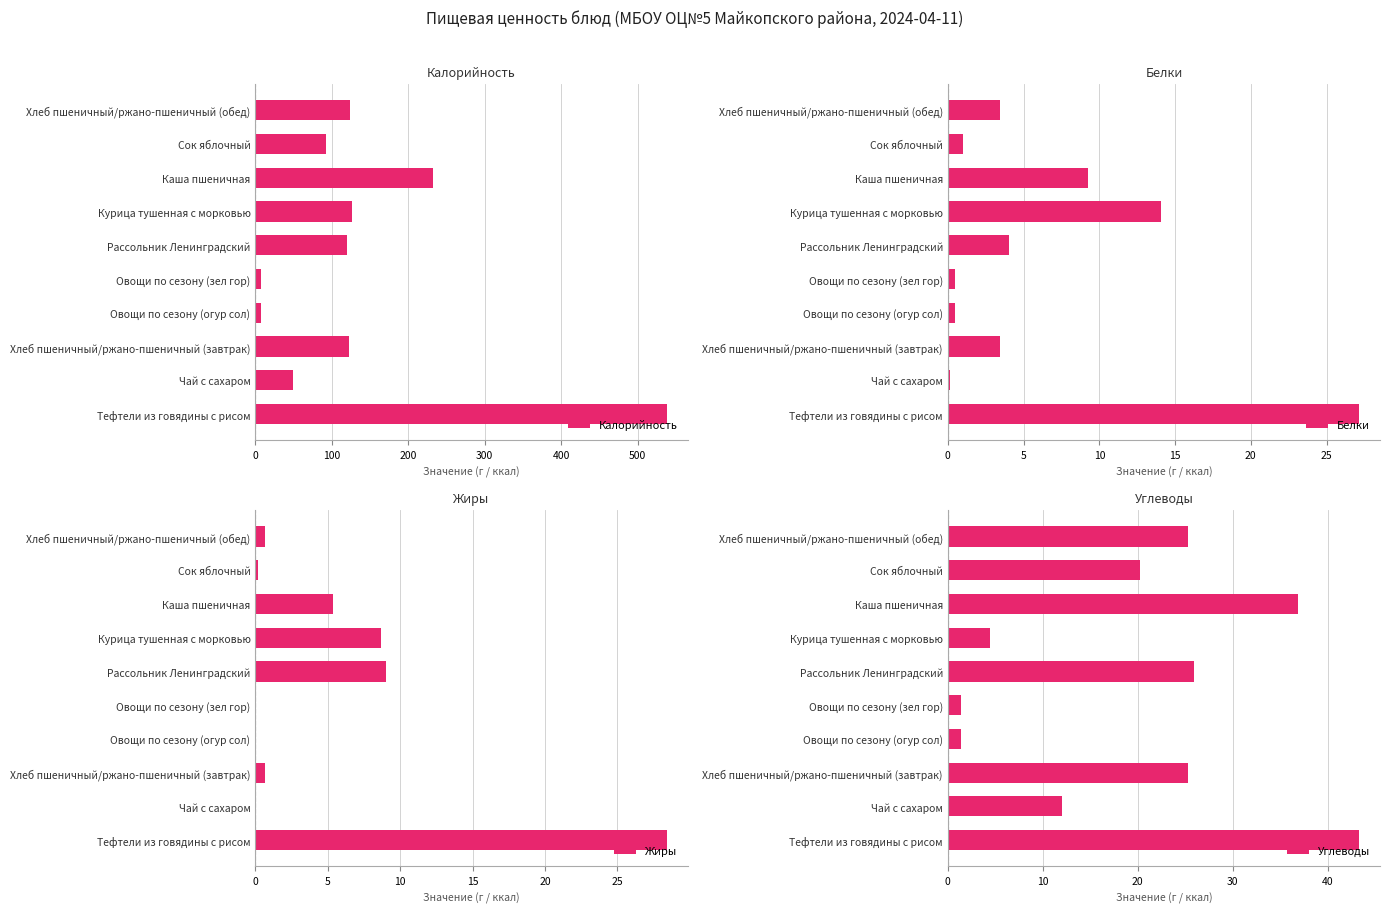

True or false: Углеводы has a value of 1.4 at Овощи по сезону (огур сол).

True